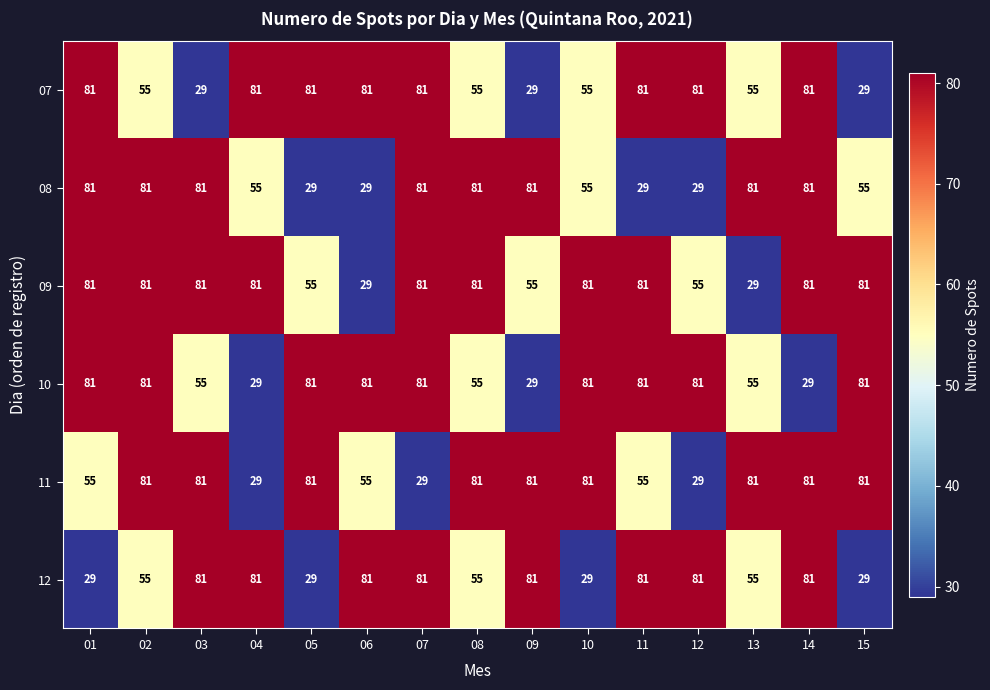

Read the 07 value at 07.

81